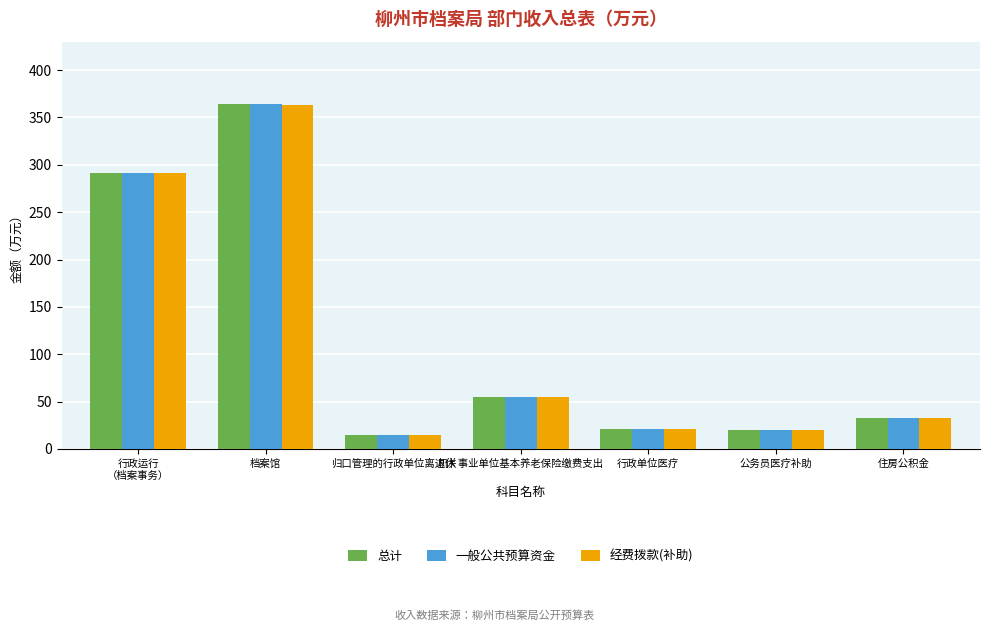

Is the value of 经费拨款(补助) at 机关事业单位基本养老保险缴费支出 greater than the value of 一般公共预算资金 at 行政运行
（档案事务）?

No